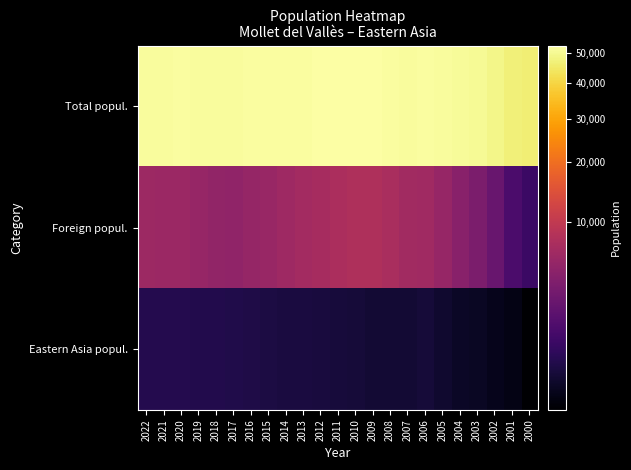

At how many categories does at least one series exceed 45179?

23